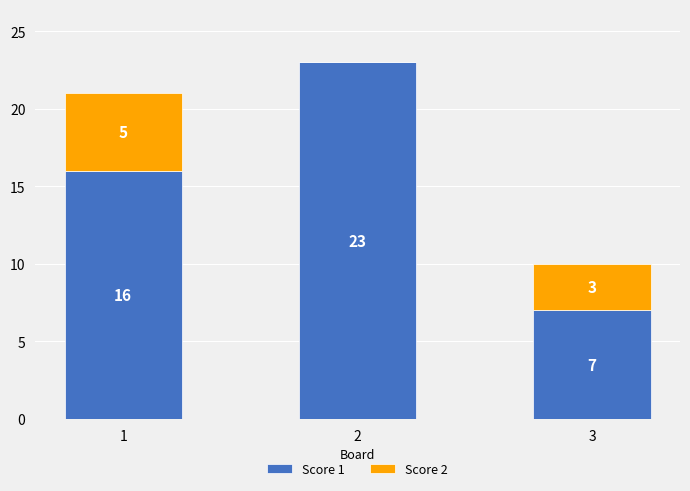

What is the sum of all Score 1 values?

46